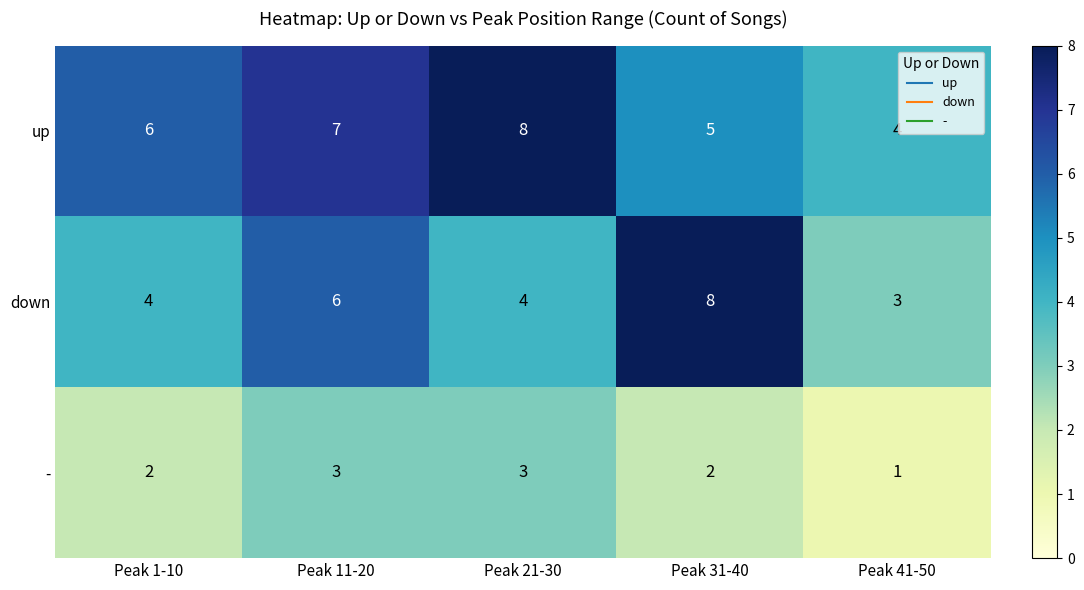

At how many categories does at least one series exceed 2?

5